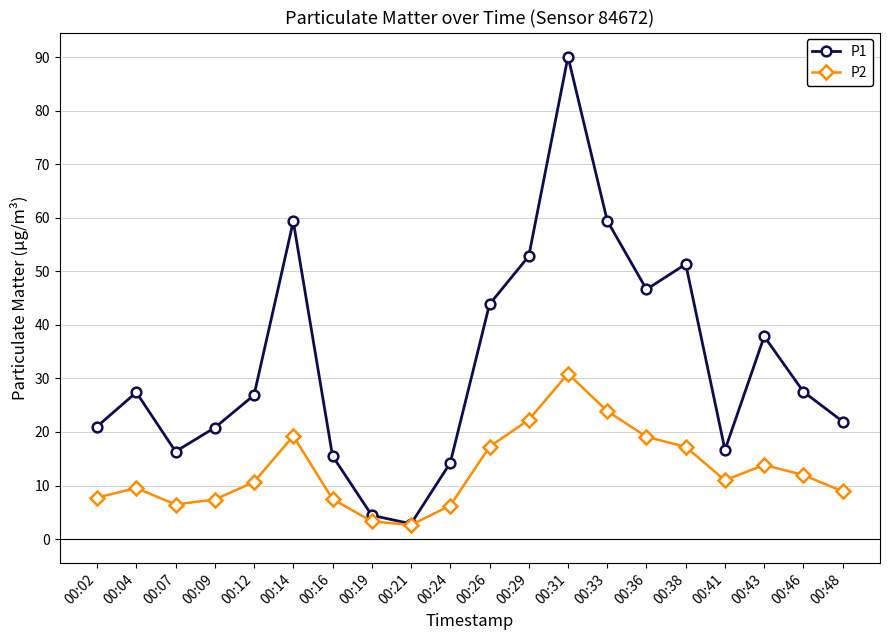

At which category does P1 reach its first local valley?

00:07